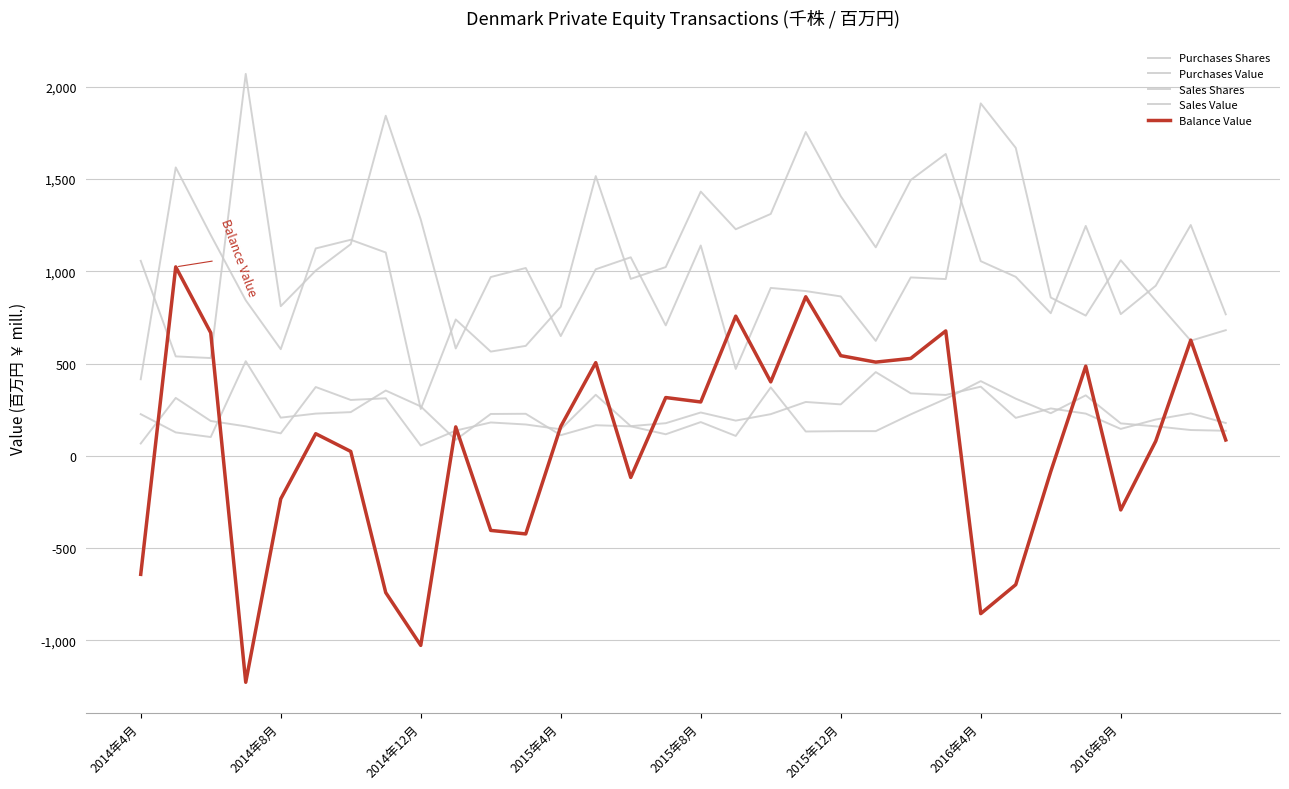

Is this an area chart (filled region under the line)?

No